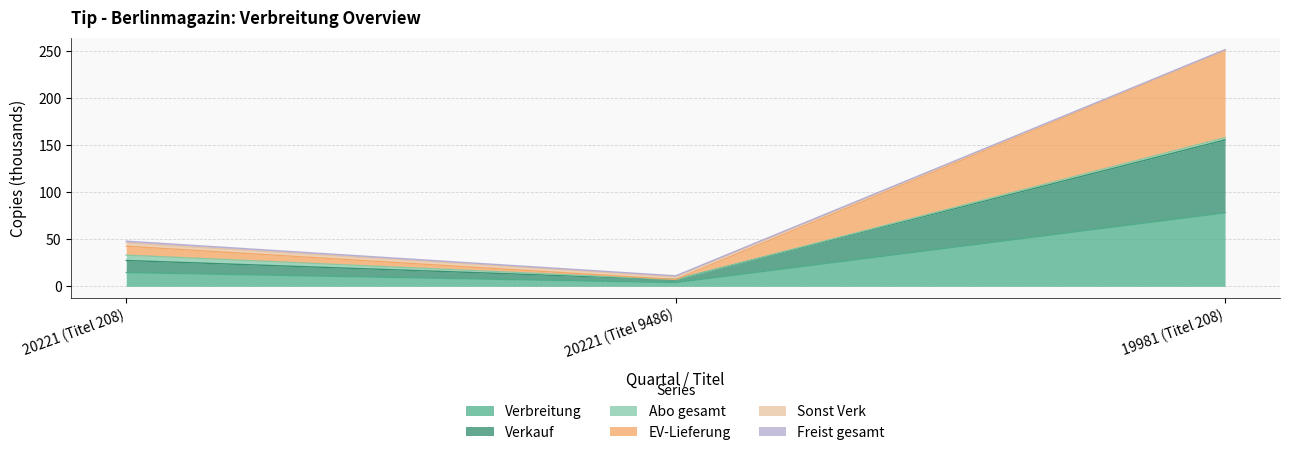

At which label does Verbreitung reach its minimum?

20221 (Titel 9486)